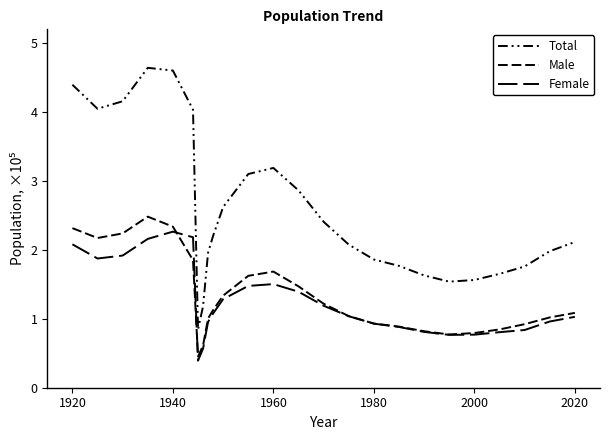

What is the lowest value of the Total series?

0.8